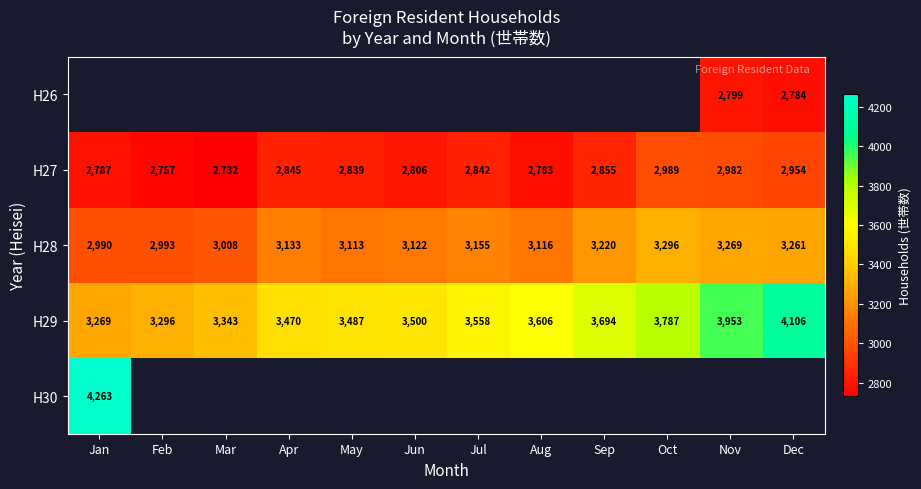

What is the difference between the maximum and minimum values in the H29 series?

837